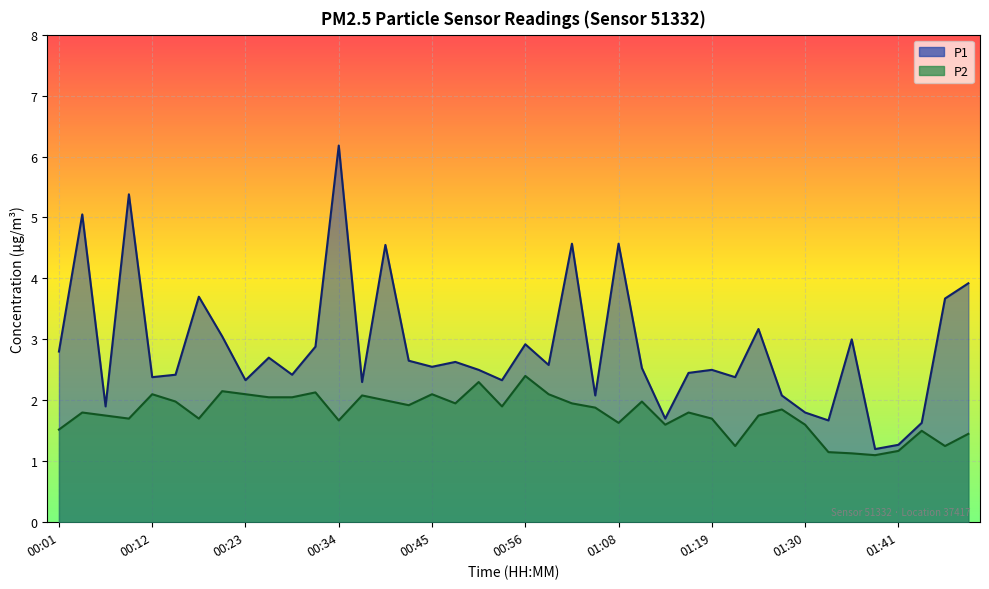

How many distinct data groups are displayed?

2